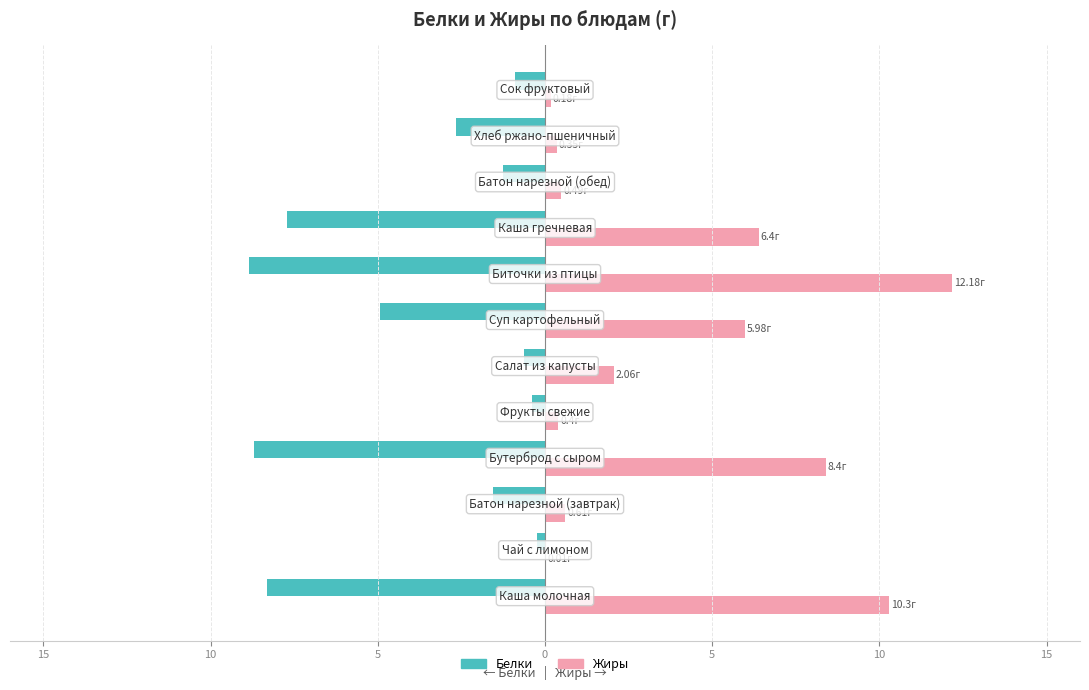

What are all the series names shown in the legend?

Белки, Жиры